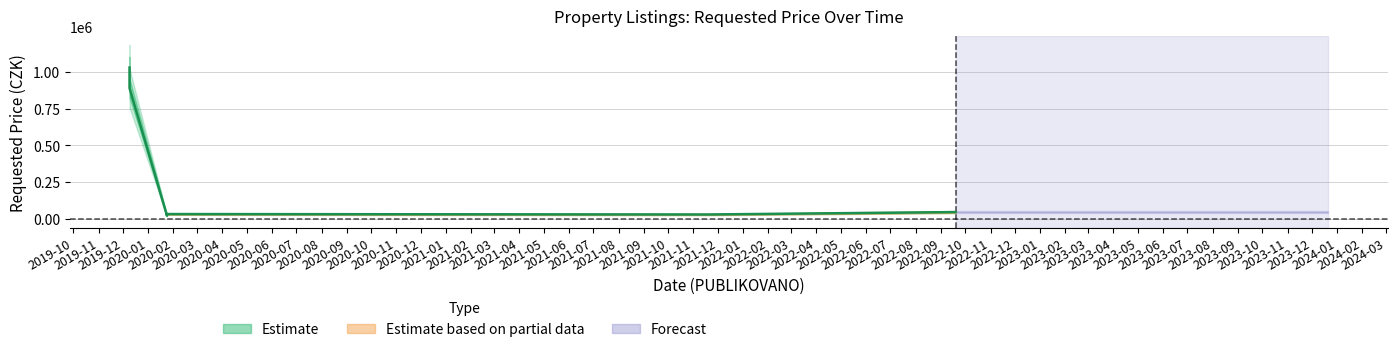

What is the difference between the maximum and minimum values?

1007400